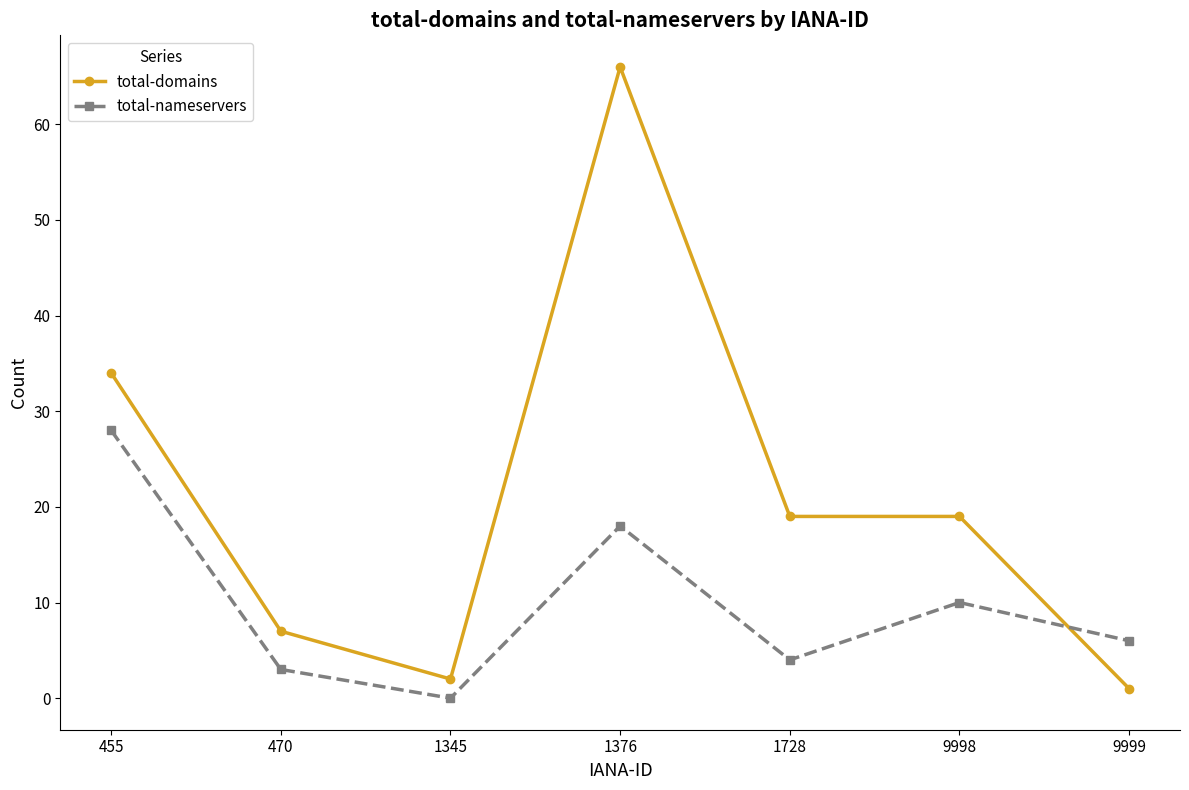

How many values in total-nameservers are above zero?

6